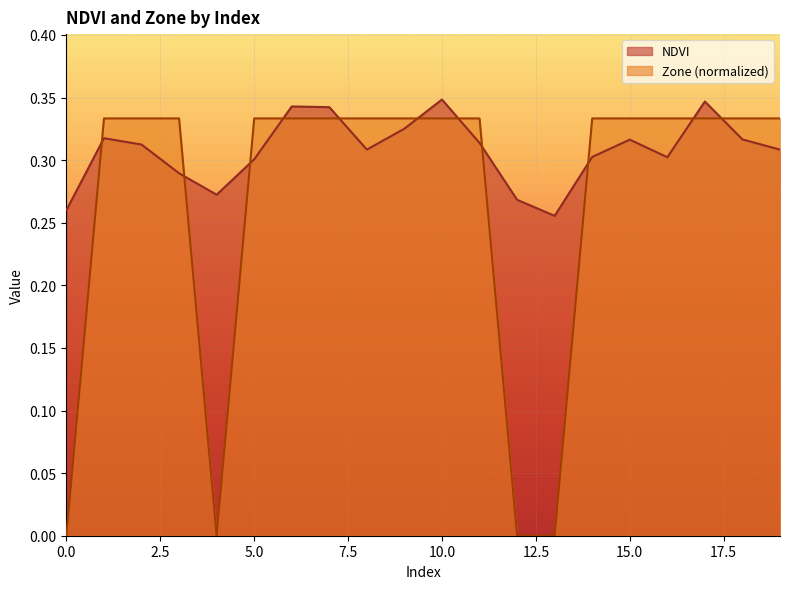

List the labels in order of Zone value, smallest first.

0, 4, 12, 13, 1, 2, 3, 5, 6, 7, 8, 9, 10, 11, 14, 15, 16, 17, 18, 19